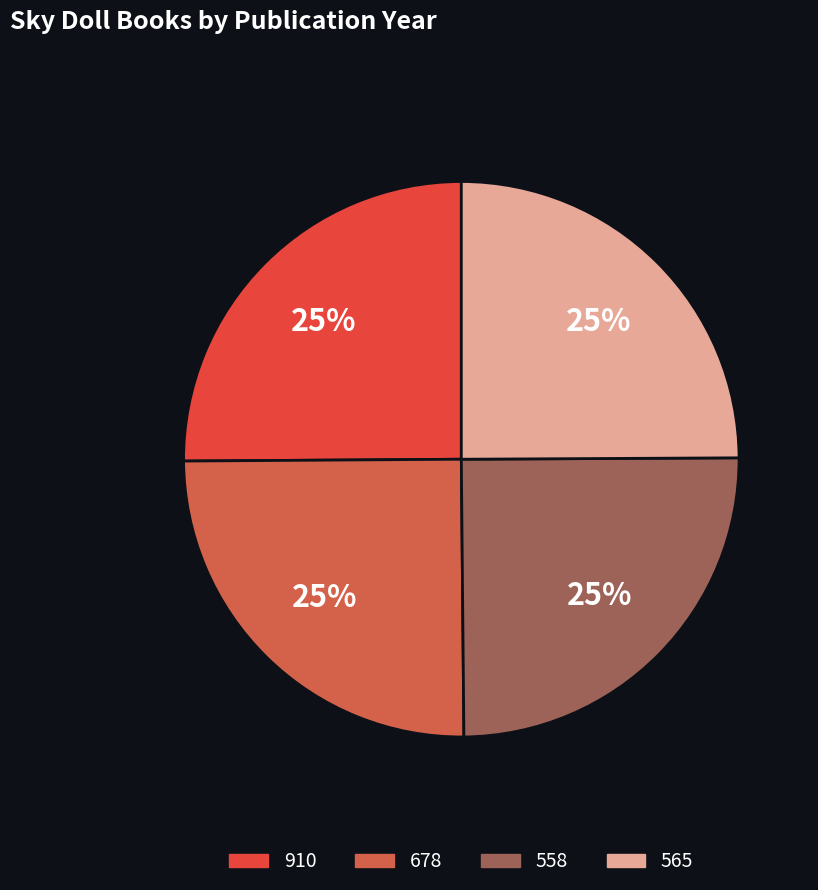

How many slices are in this pie chart?

4